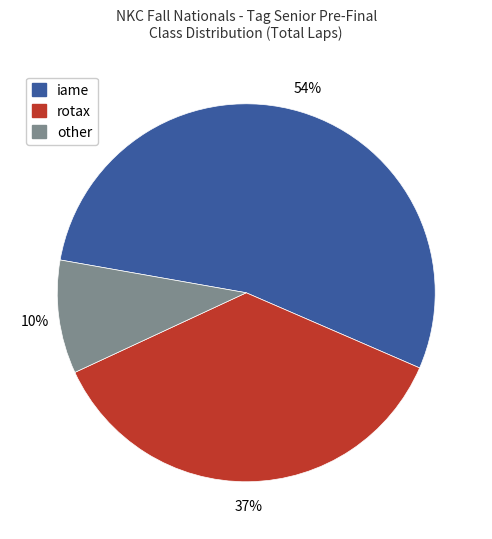

What is the ratio of the value at other to the value at rotax?

0.3